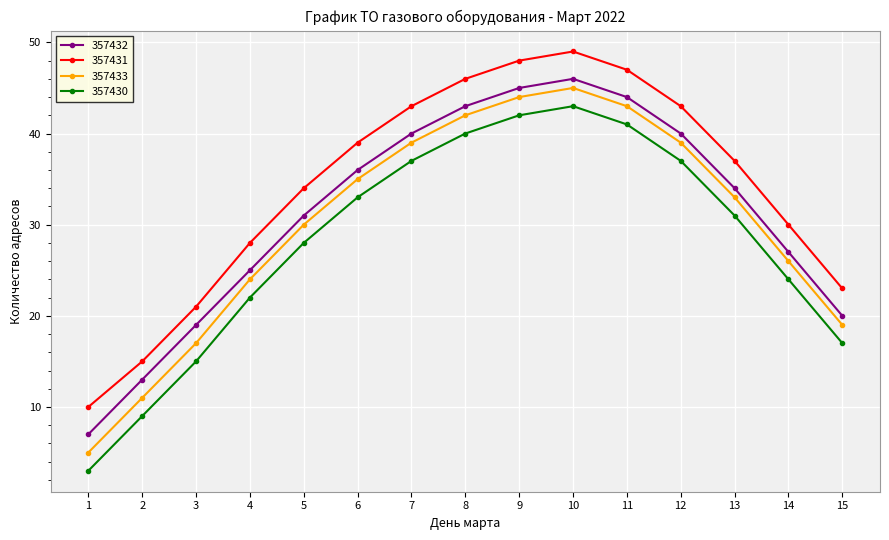

What is the difference between the maximum and minimum values in the 357432 series?

39